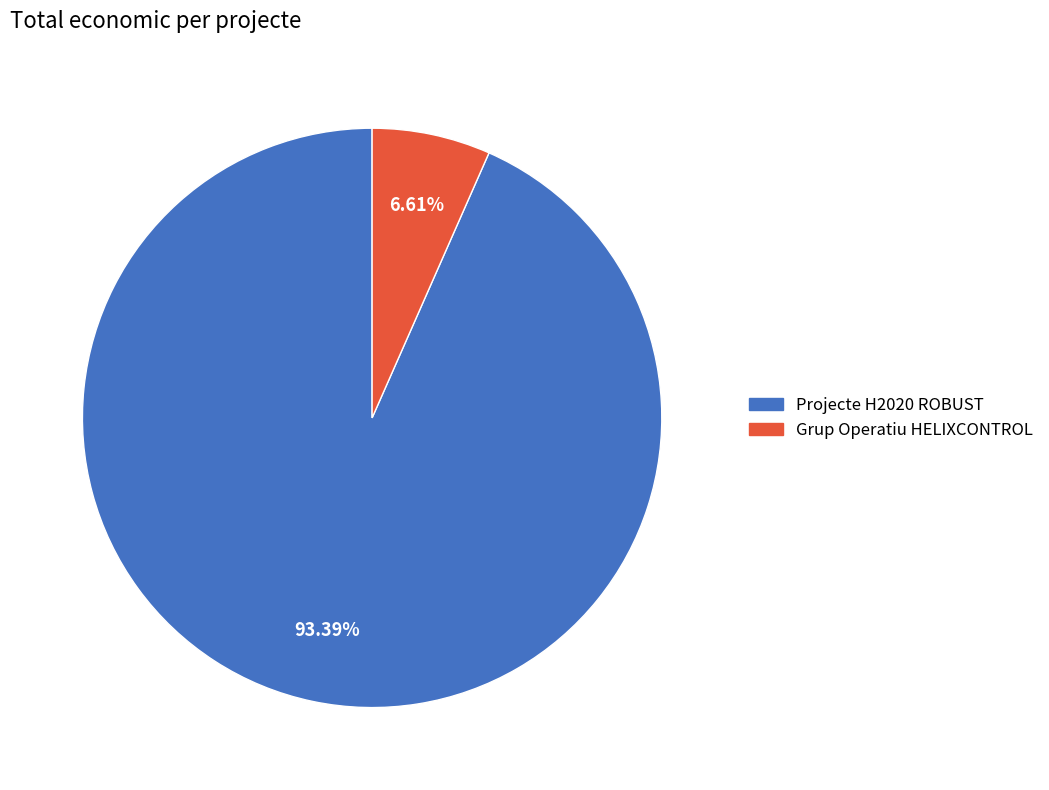

Is Grup Operatiu HELIXCONTROL the majority of the pie?

No